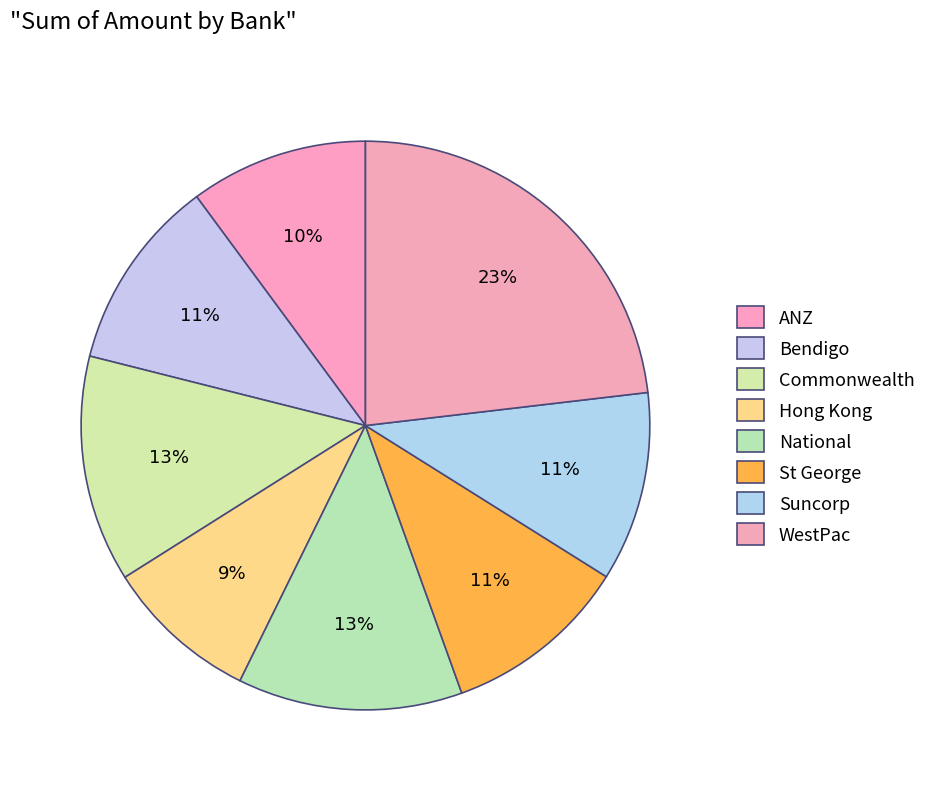

How many slices are in this pie chart?

8